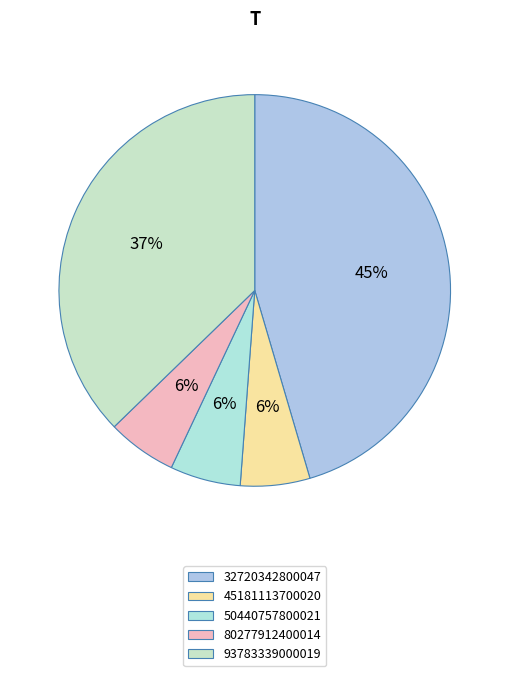

To the nearest percent, what percentage of the pie is 50440757800021?

6%